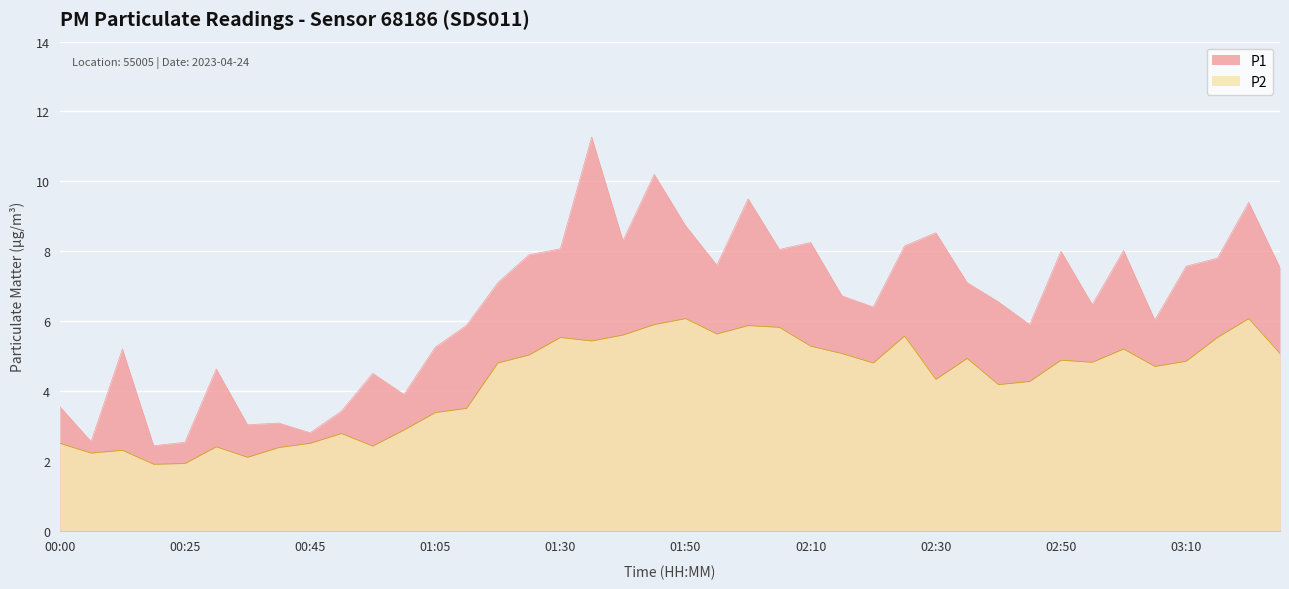

Does the chart display data point markers on the line(s)?

No